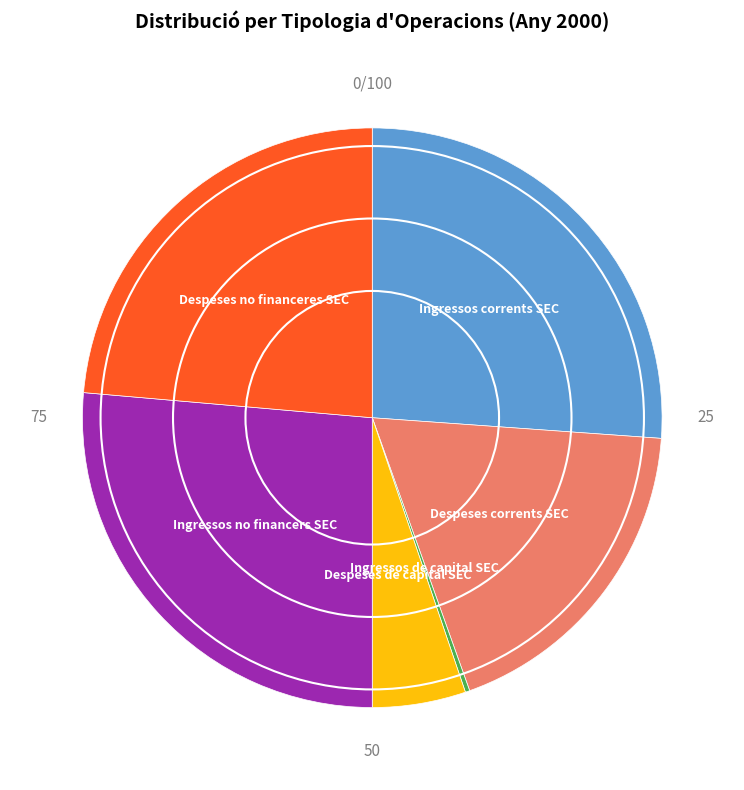

Do Despeses no financeres SEC and Despeses de capital SEC together represent more than half of the pie?

No